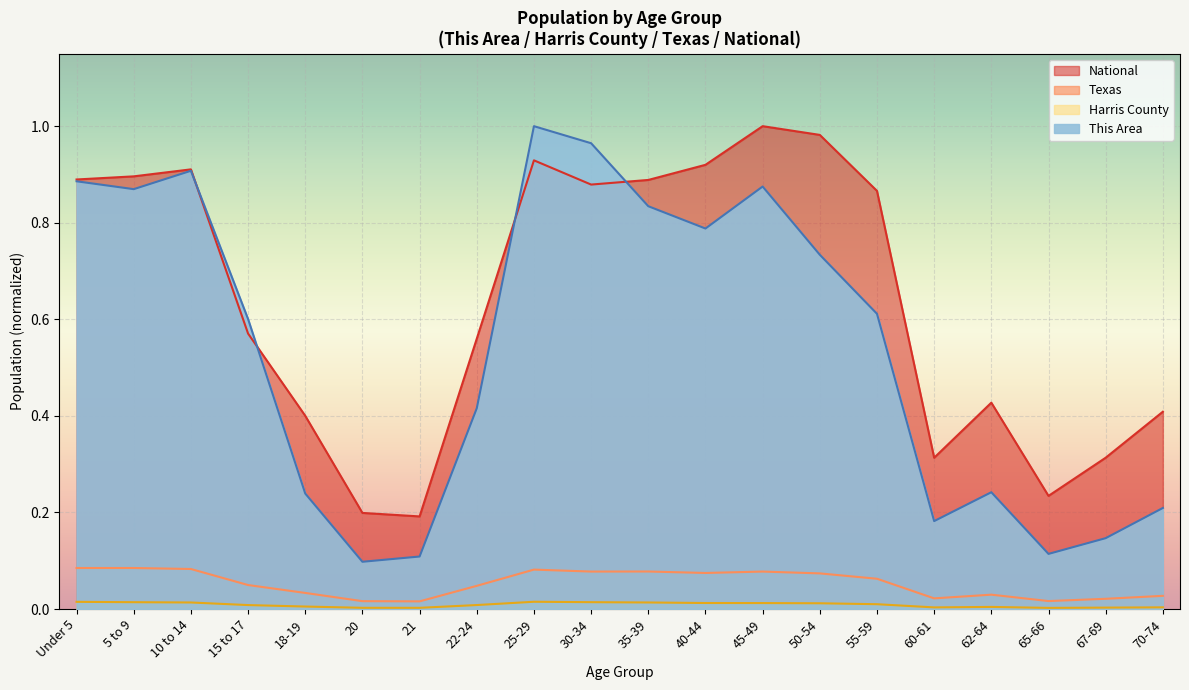

What is the sum of all Texas values?

1.1